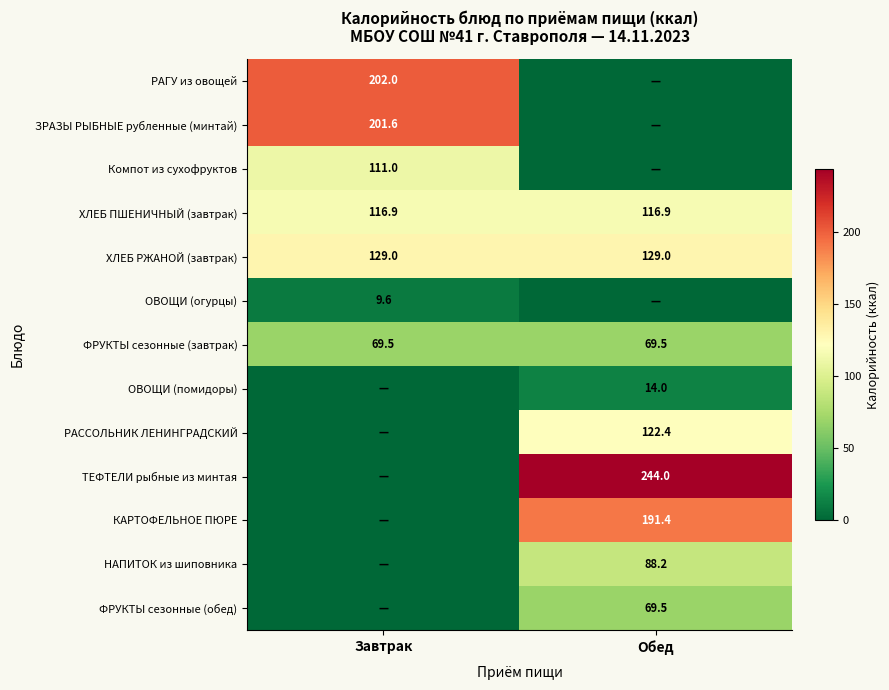

The ФРУКТЫ сезонные (завтрак) series shows 69.5 at Завтрак. True or false?

True